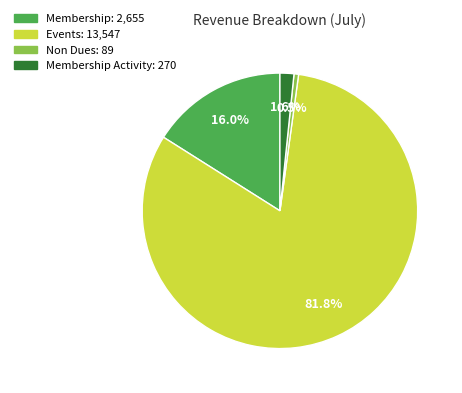

Is there any slice that represents more than half of the pie?

Yes